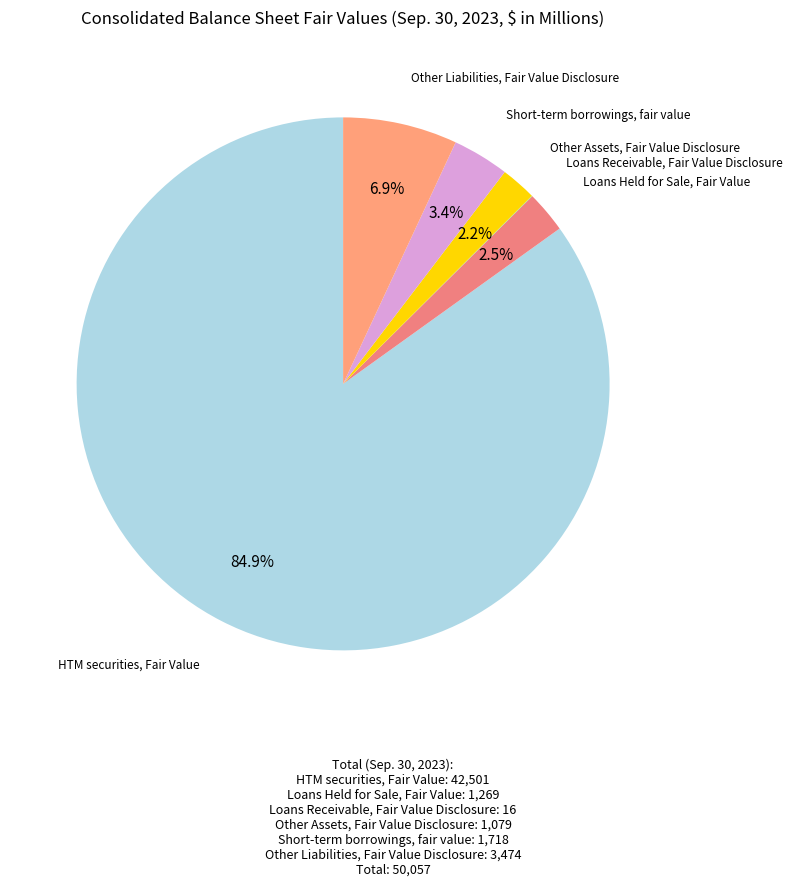

Is the sum of HTM securities, Fair Value and Loans Held for Sale, Fair Value greater than half?

Yes